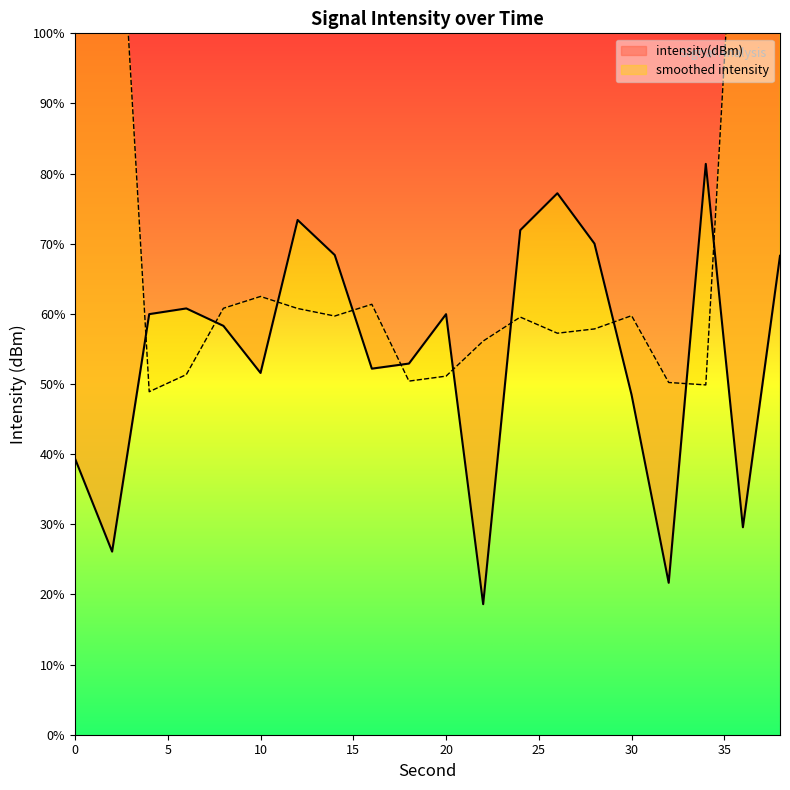

Which has a higher value, 22 or 12?

12